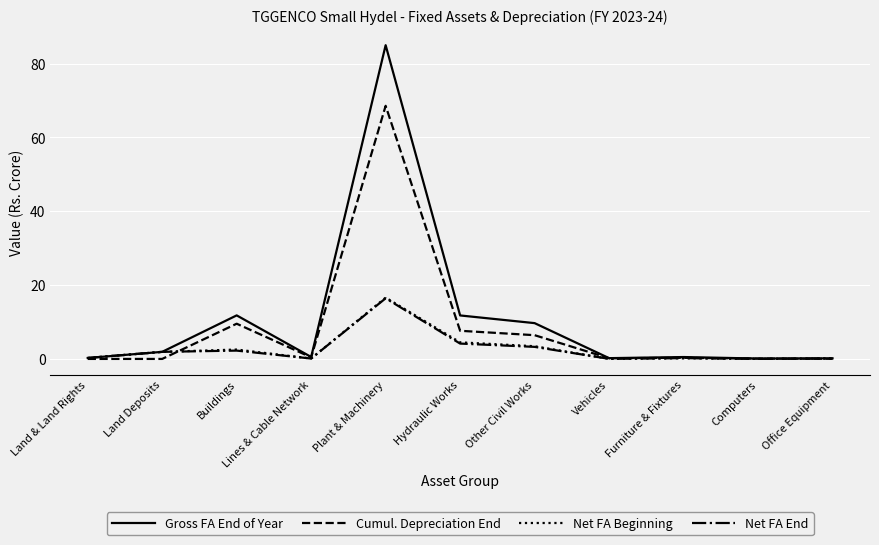

Where is the first local minimum for Net FA Beginning?

Lines & Cable Network